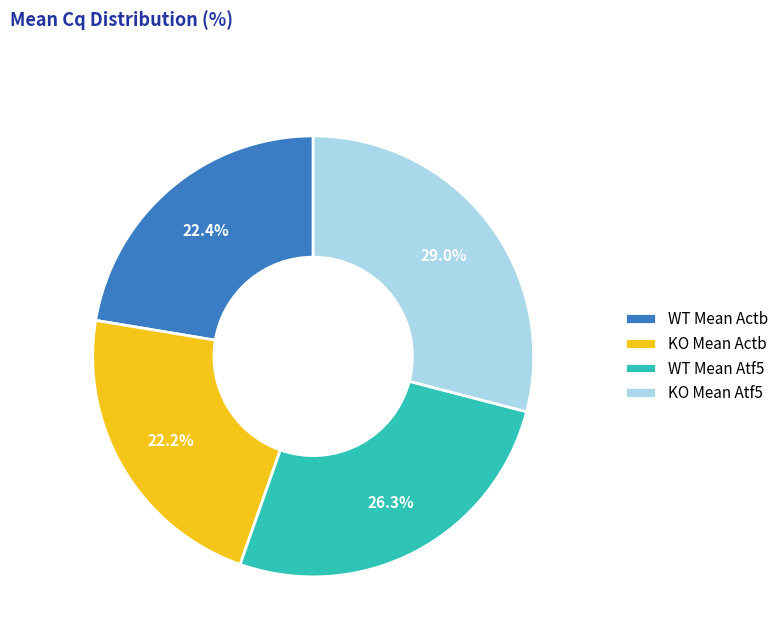

Is the sum of WT Mean Atf5 and WT Mean Actb greater than half?

No